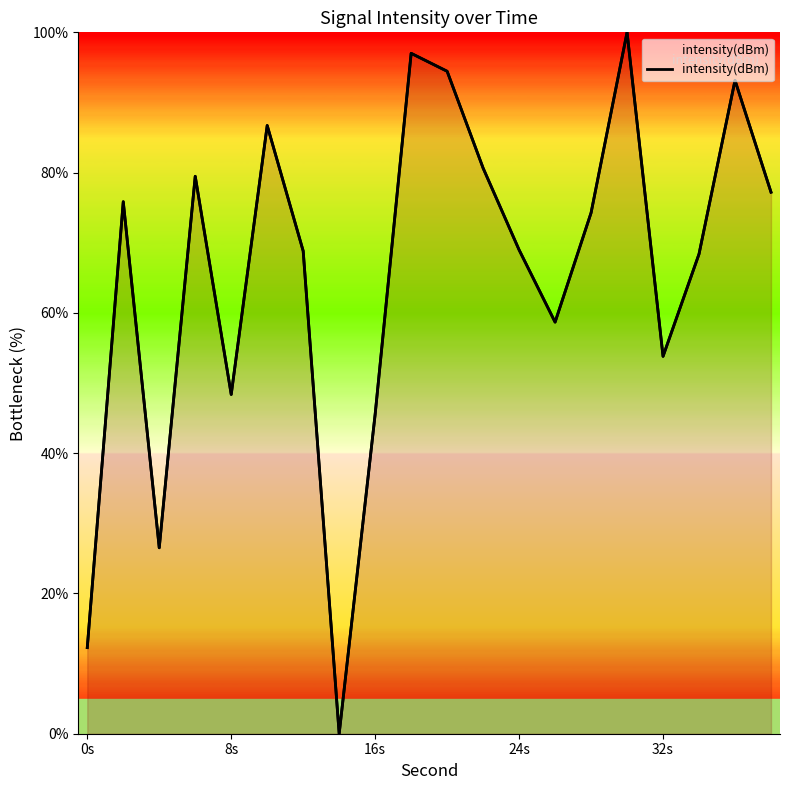

How many values are below 74?

10